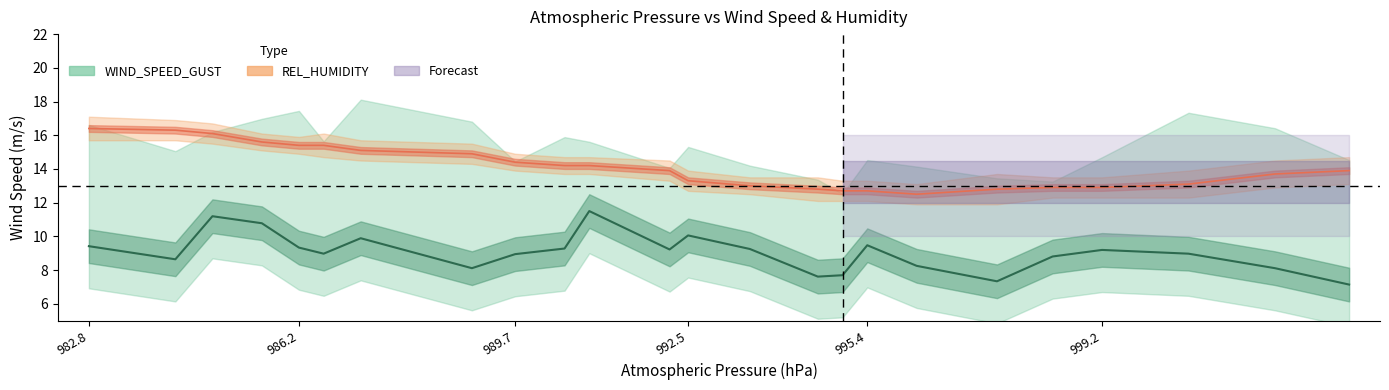

Rank the categories by REL_HUMIDITY value from highest to lowest.

982.8, 984.2, 984.8, 985.6, 986.2, 986.6, 987.2, 989.0, 989.7, 990.5, 990.9, 992.2, 1003.2, 1002.0, 992.5, 1000.6, 993.5, 998.4, 999.2, 994.6, 997.5, 995.0, 995.4, 996.2